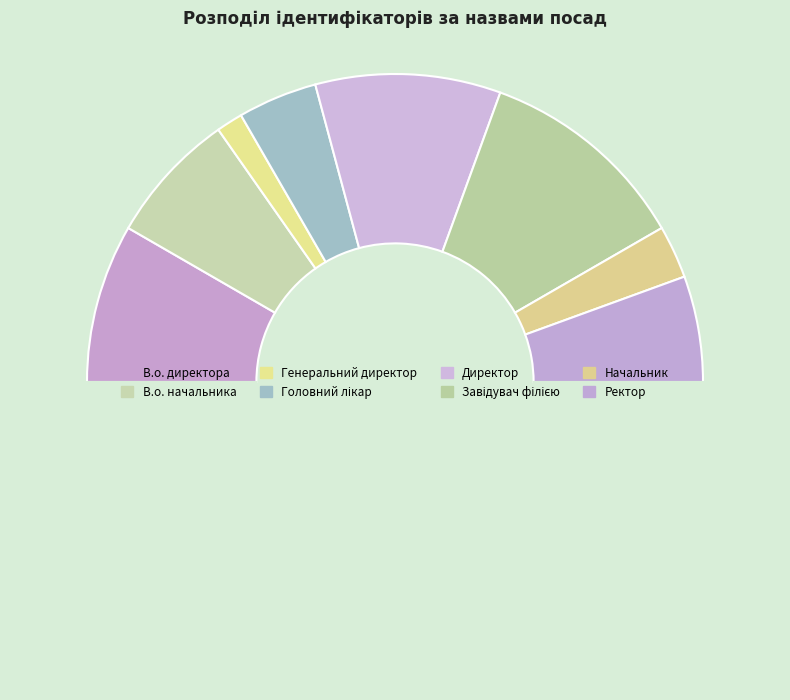

How many segments does this pie chart have?

9